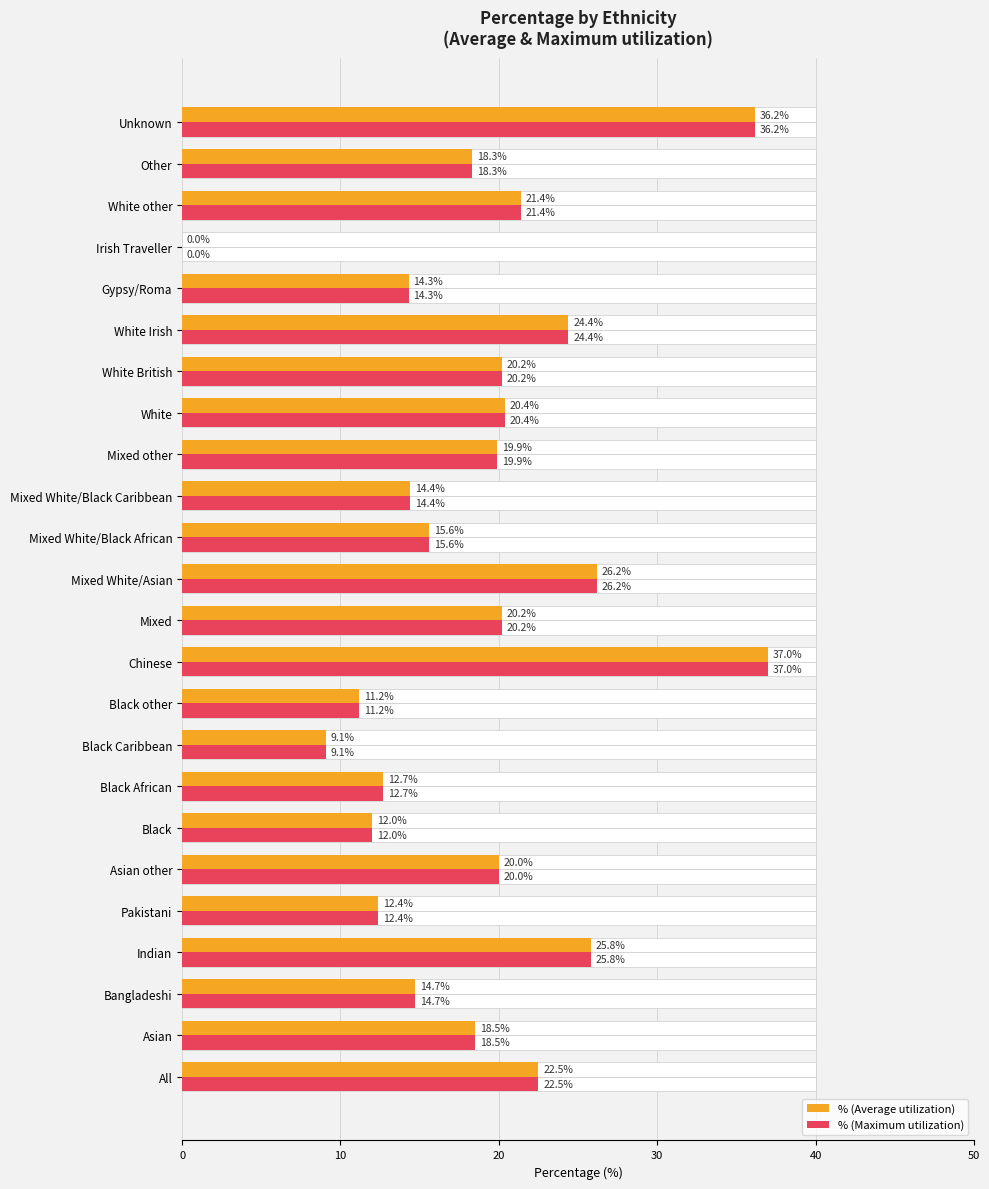

What is the difference between the maximum and second lowest values in the % (Average utilization) series?

27.9